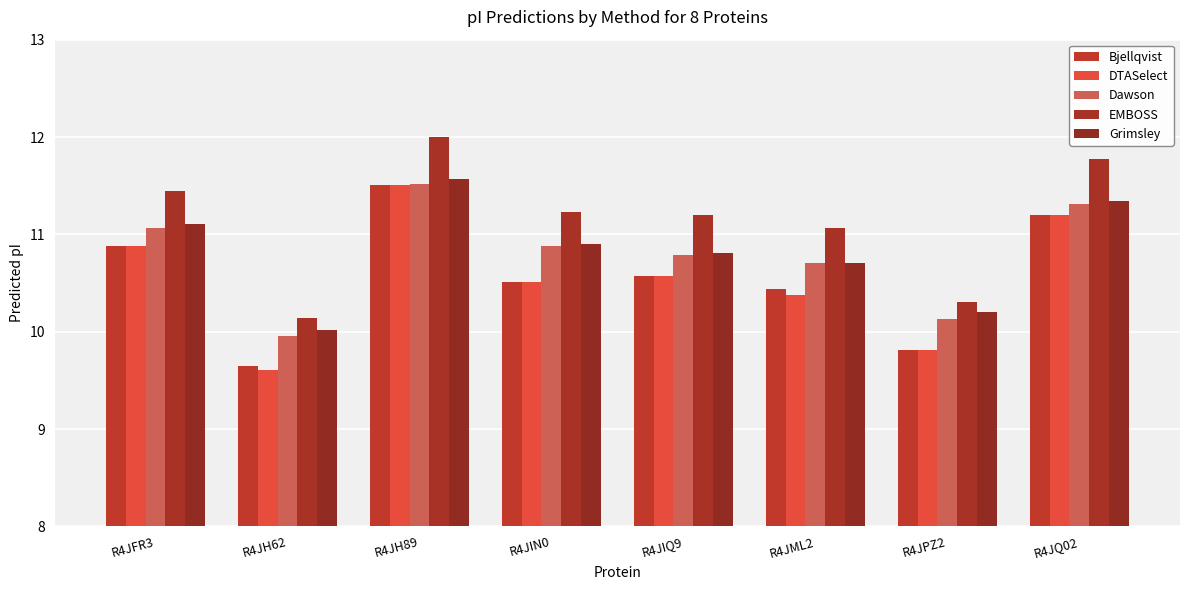

What is the maximum value shown in the chart?

12.0